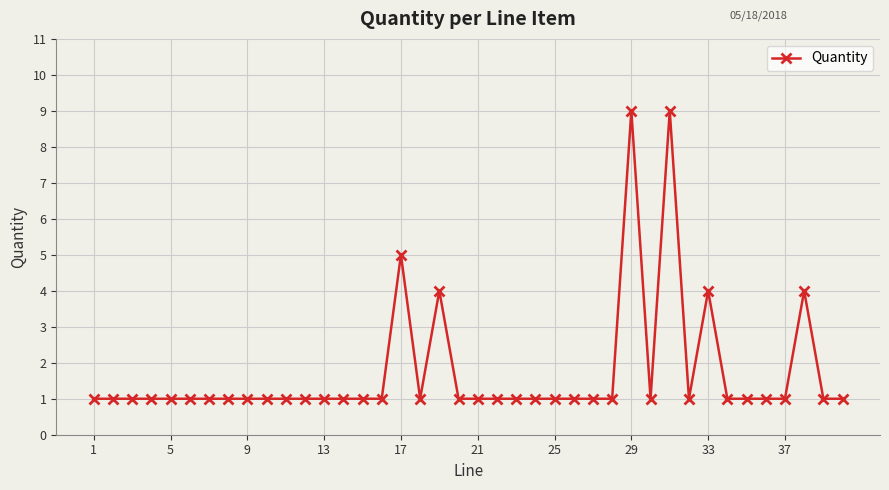

What is the greatest value displayed?

9